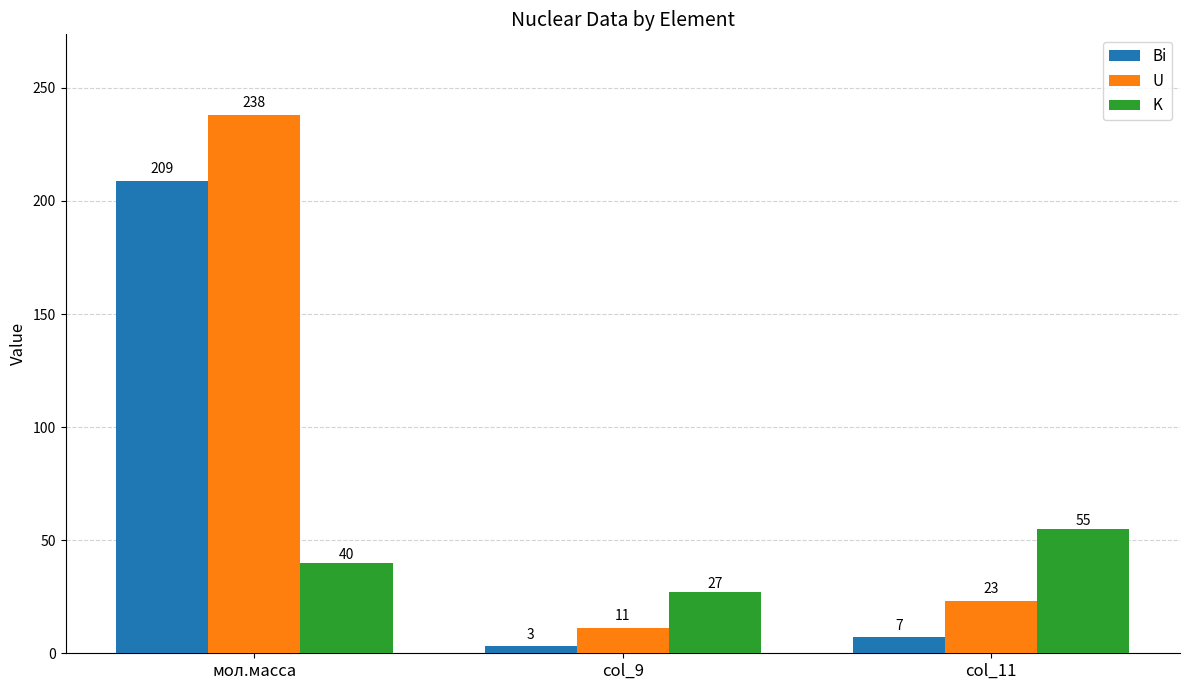

Which label corresponds to the smallest value in the chart?

col_9